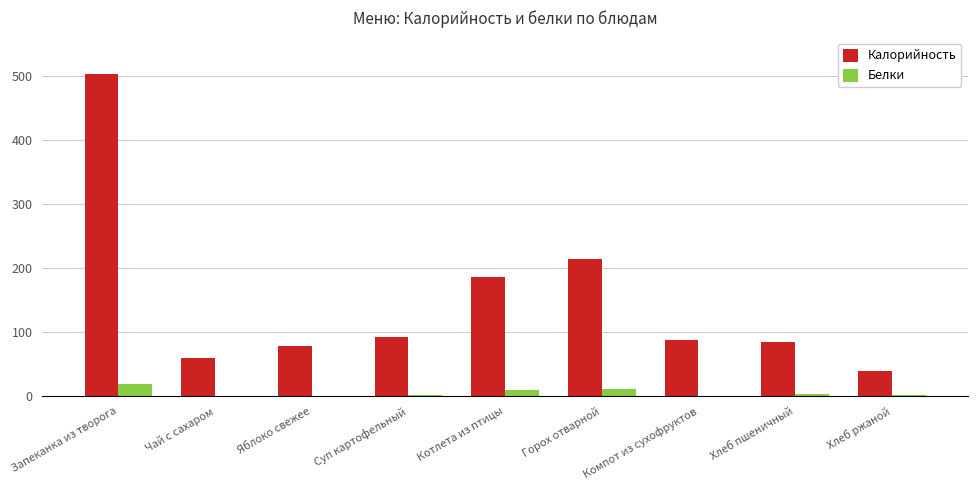

Is it true that Калорийность equals 87.6 at Компот из сухофруктов?

True